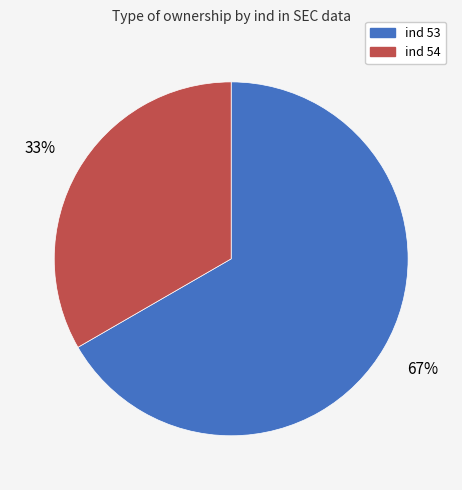

To the nearest percent, what is the average slice percentage?

50%